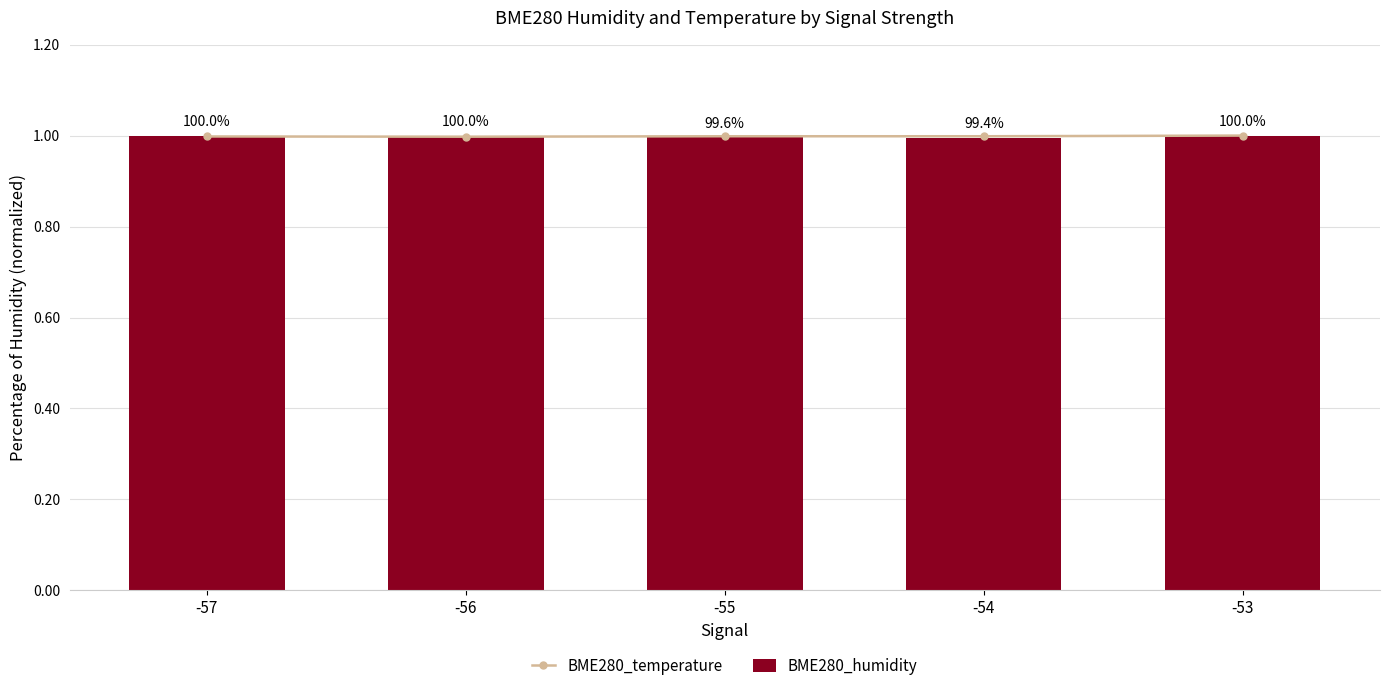

Reading left to right, what are all the values shown in this chart?

BME280_temperature: 1.0	1.0	1.0	1.0	1.0
BME280_humidity: 1.0	1.0	1.0	1.0	1.0